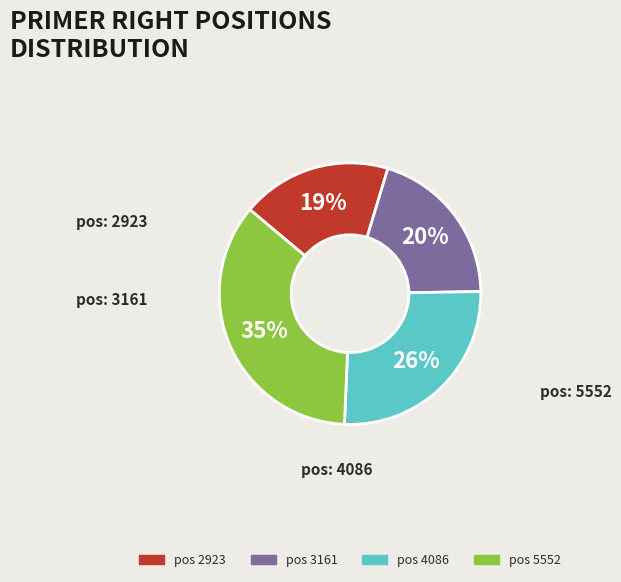

Is there a majority slice in this chart?

No